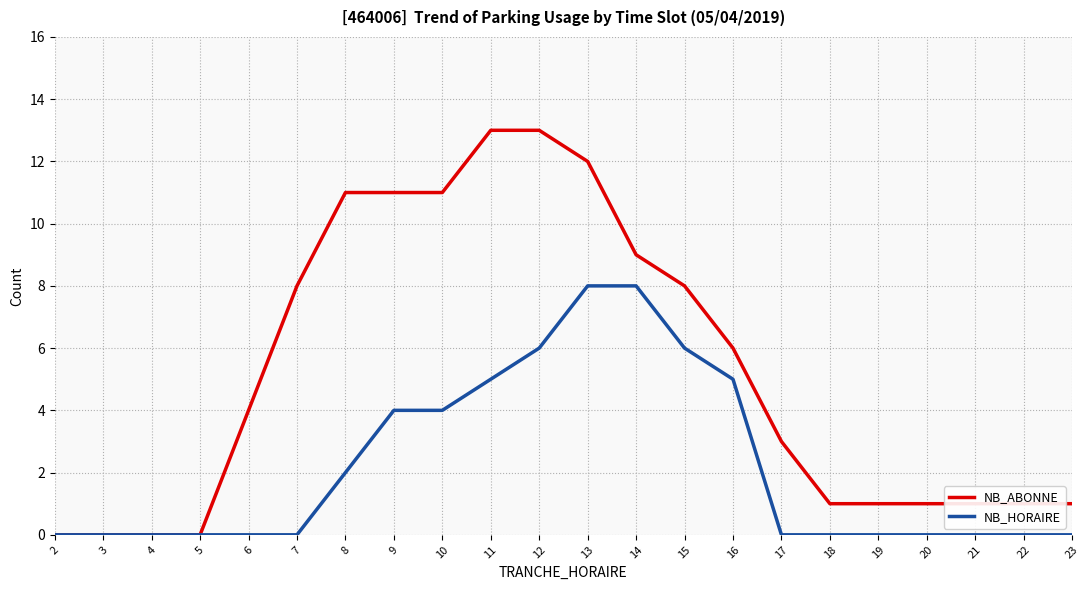

What value does the NB_HORAIRE series have at 10?

4